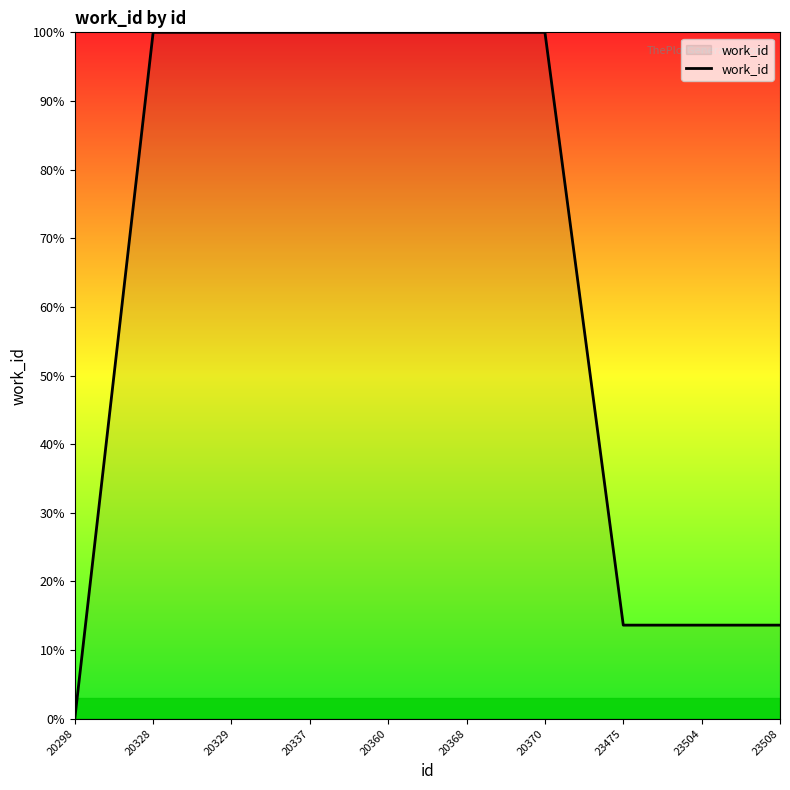

How many series are shown in this chart?

1